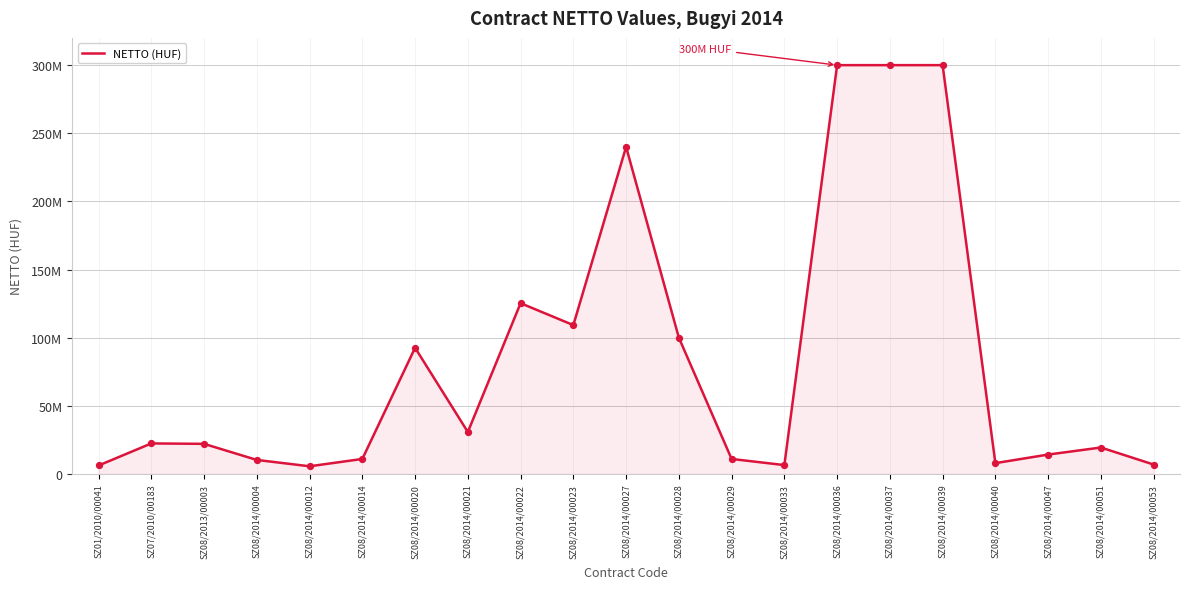

What is the ratio of the value at SZ08/2014/00053 to the value at SZ08/2014/00014?

0.6